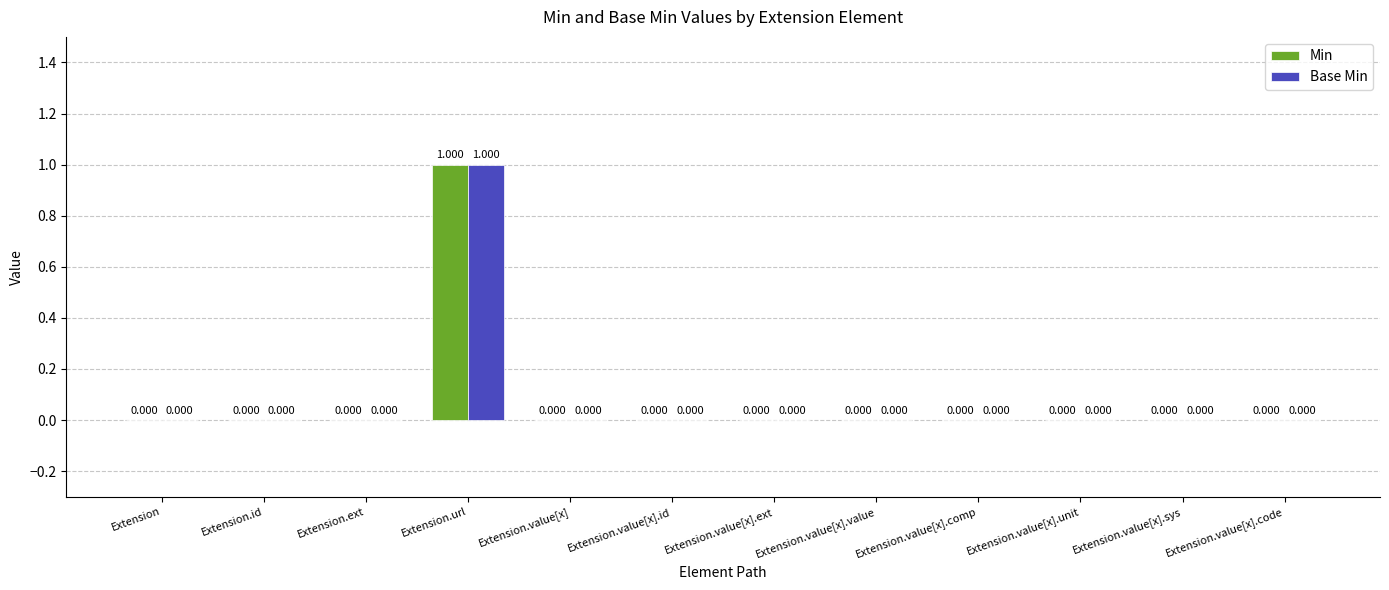

Is the value of Base Min at Extension.value[x] greater than the value of Min at Extension.url?

No